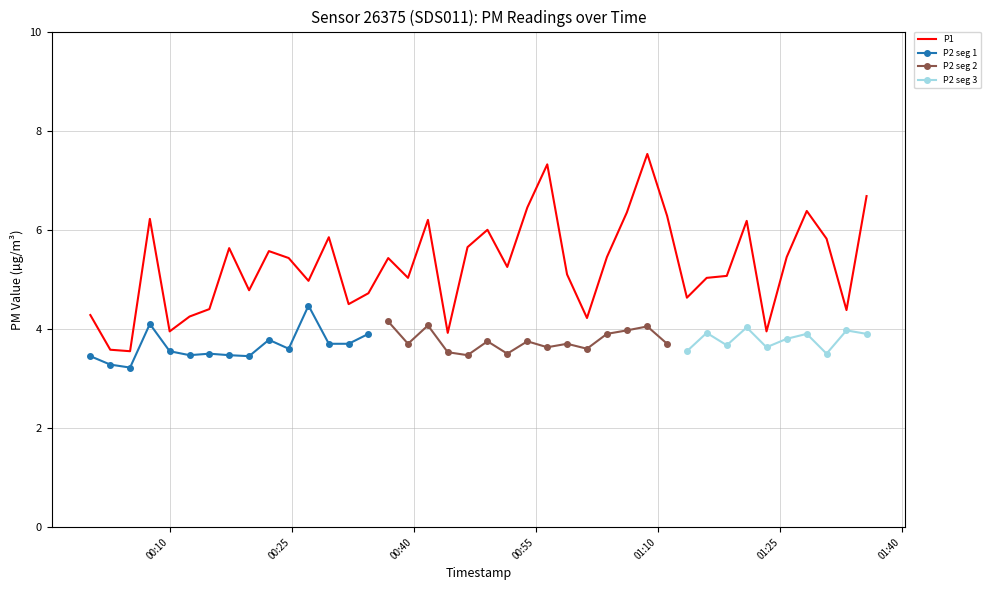

Reading left to right, transcribe all the data shown in this chart.

4.3	3.6	3.5	6.2	4.0	4.2	4.4	5.6	4.8	5.6	5.4	5.0	5.8	4.5	4.7	5.4	5.0	6.2	3.9	5.7	6.0	5.2	6.5	7.3	5.1	4.2	5.5	6.3	7.5	6.3	4.6	5.0	5.1	6.2	4.0	5.5	6.4	5.8	4.4	6.7